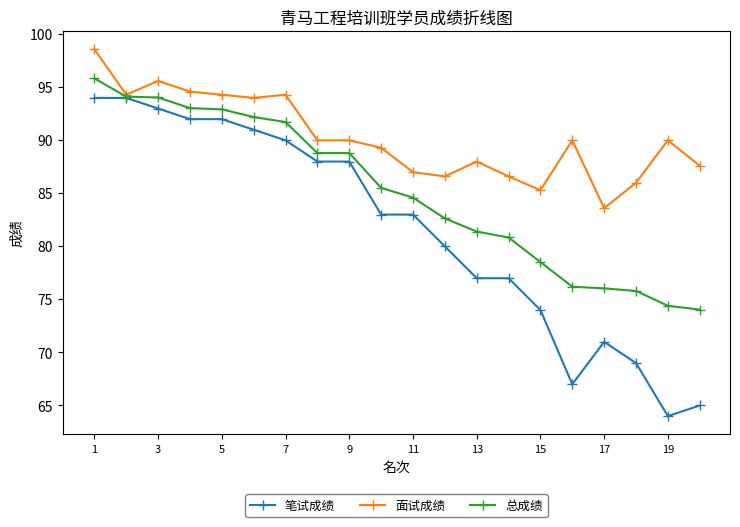

What is the greatest value displayed?

98.6